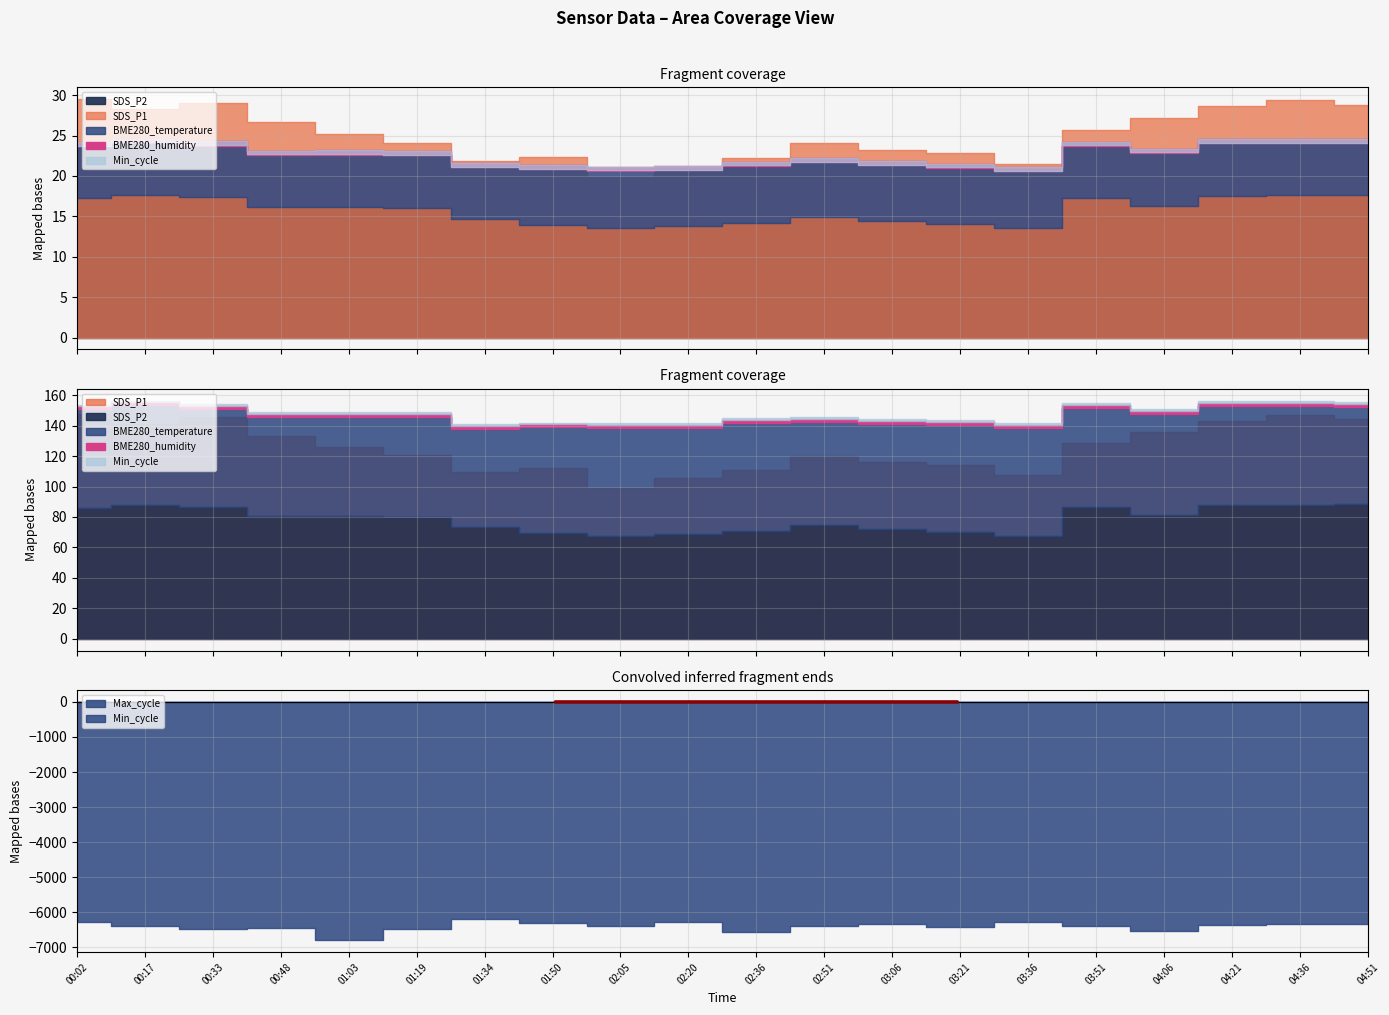

How many lines are shown in the chart?

6